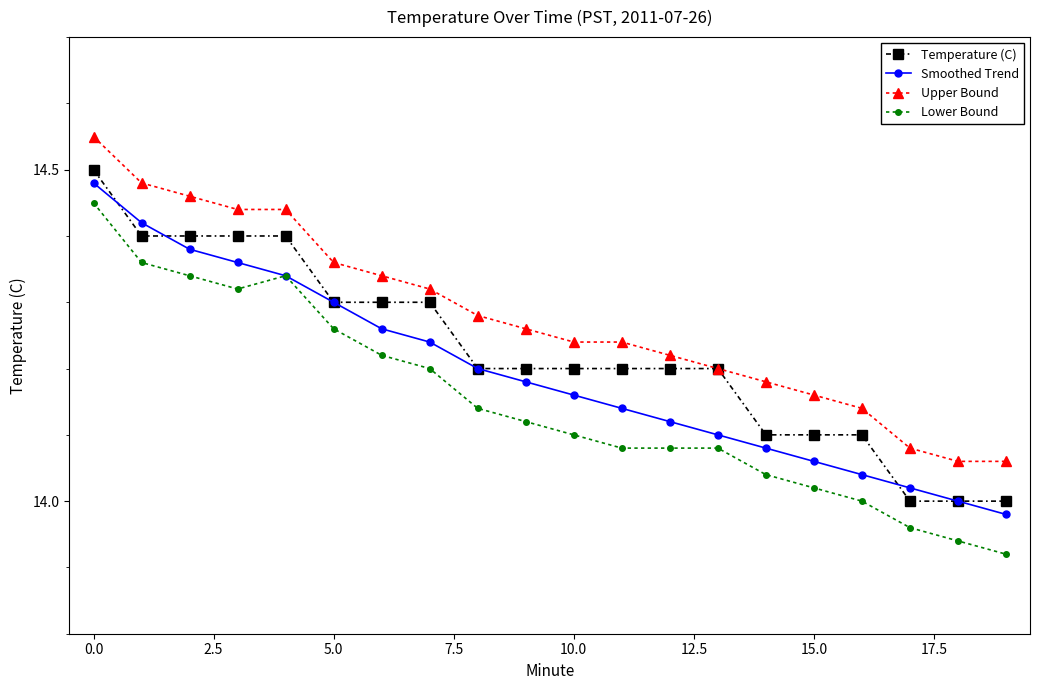

What is the difference between the second highest and second lowest values in the Temperature (C) series?

0.4